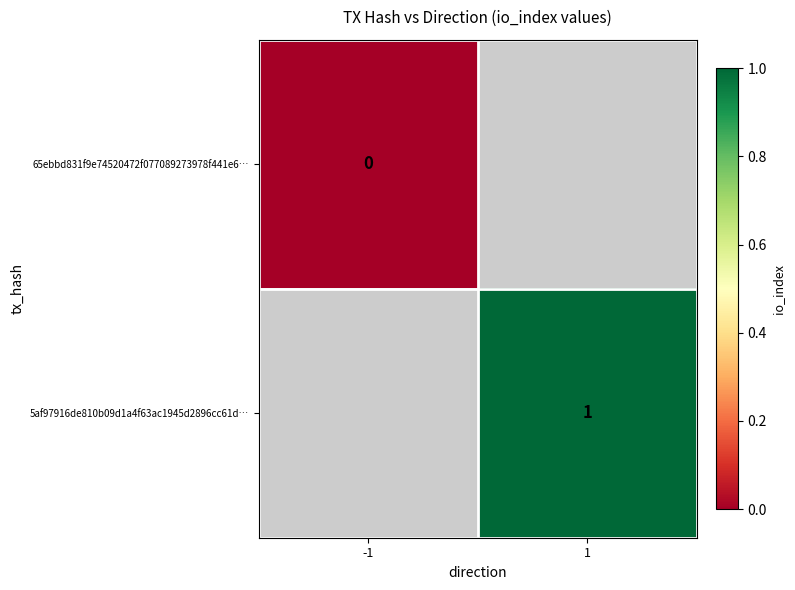

How many categories are shown in the chart?

2